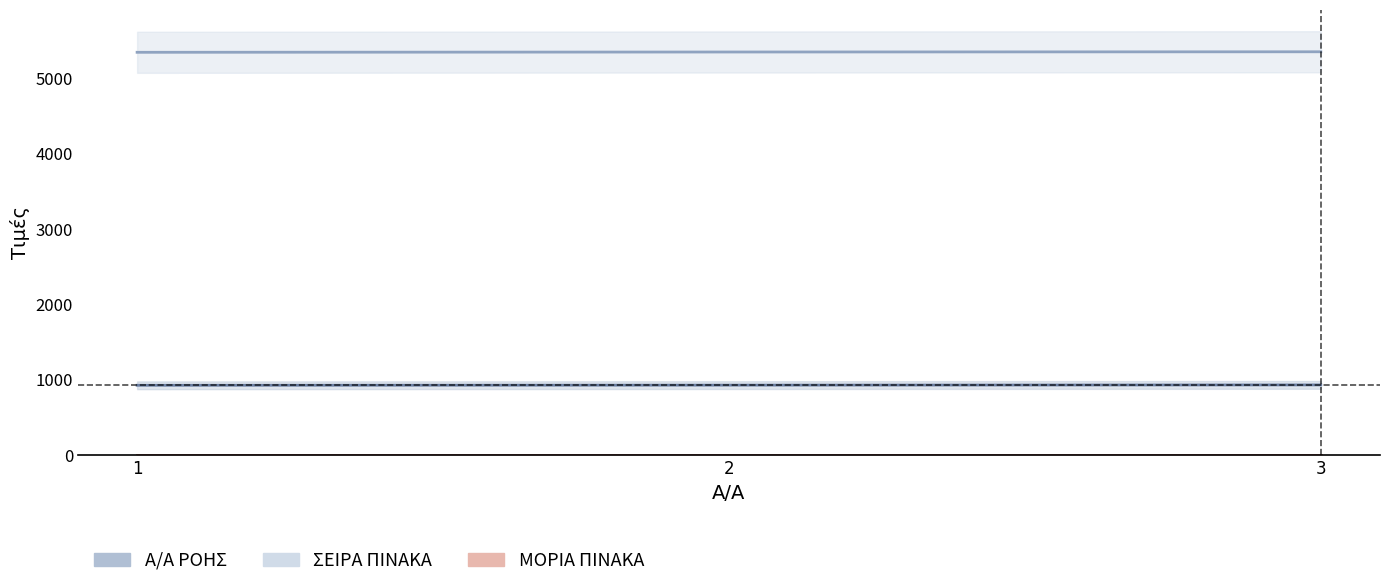

Which category has the lowest value in the Α/Α ΡΟΗΣ series?

1